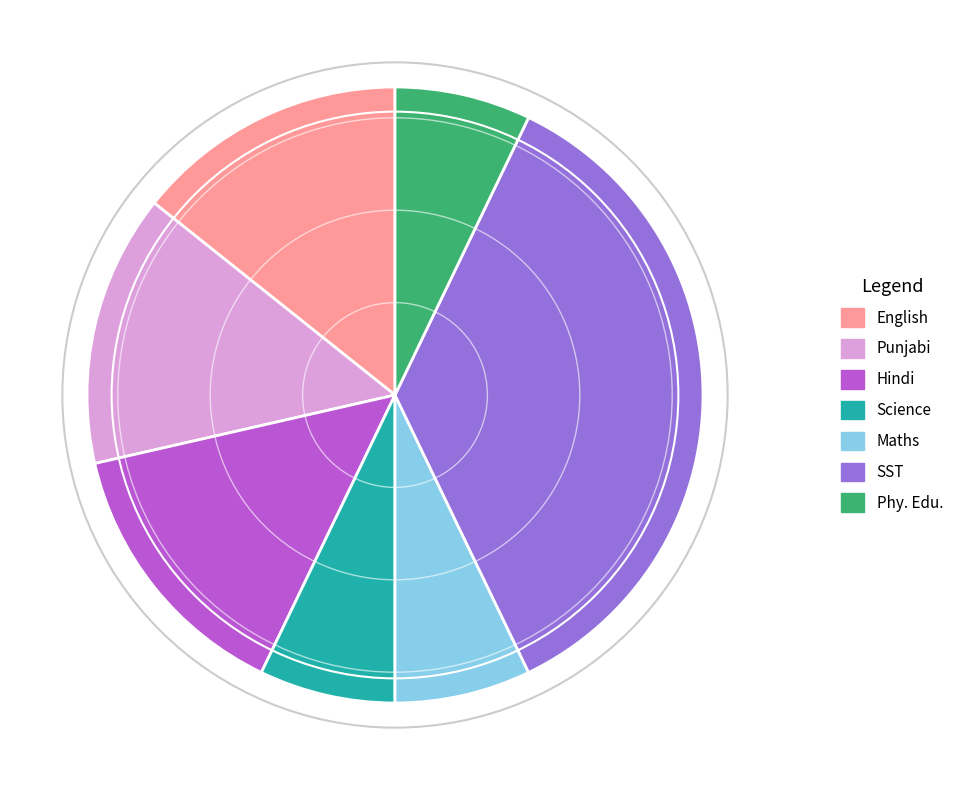

How many segments does this pie chart have?

7